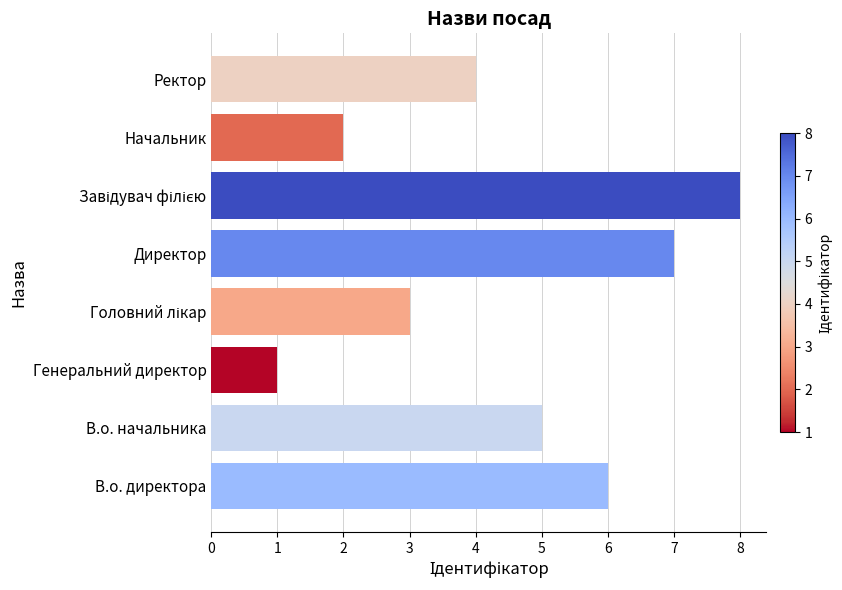

What is the greatest value displayed?

8